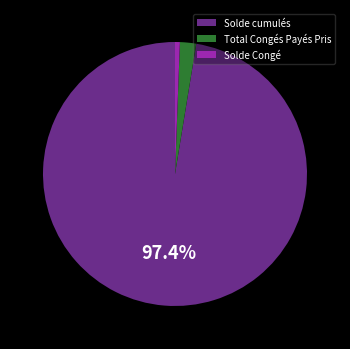

To the nearest percent, what portion does Total Congés Payés Pris represent?

2%